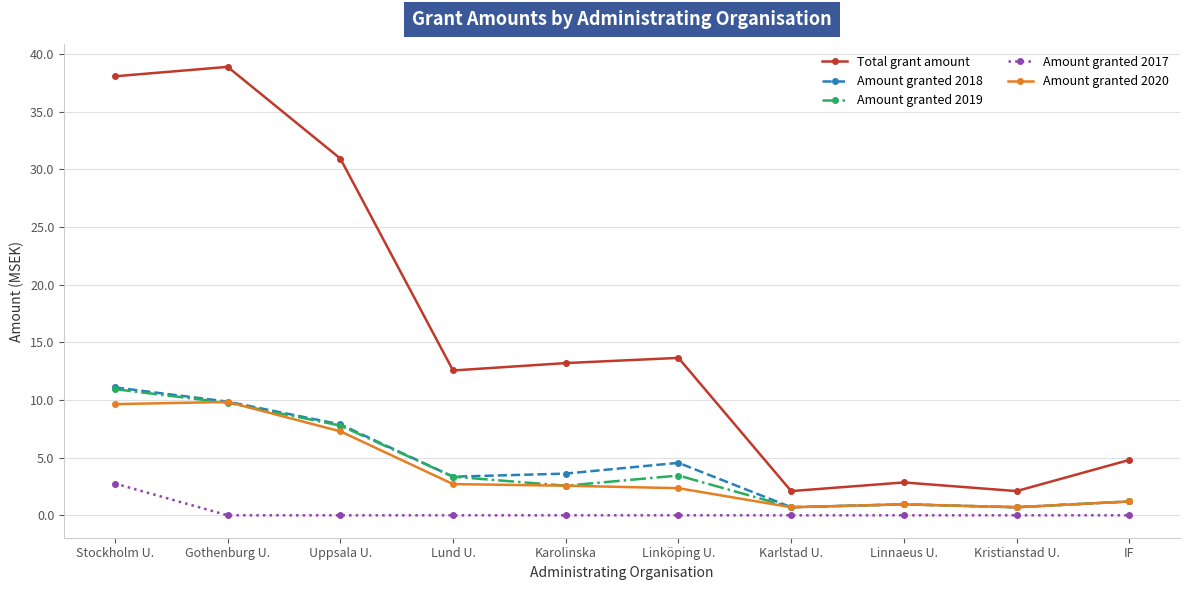

True or false: Amount granted 2020 and Amount granted 2017 intersect in this chart.

False